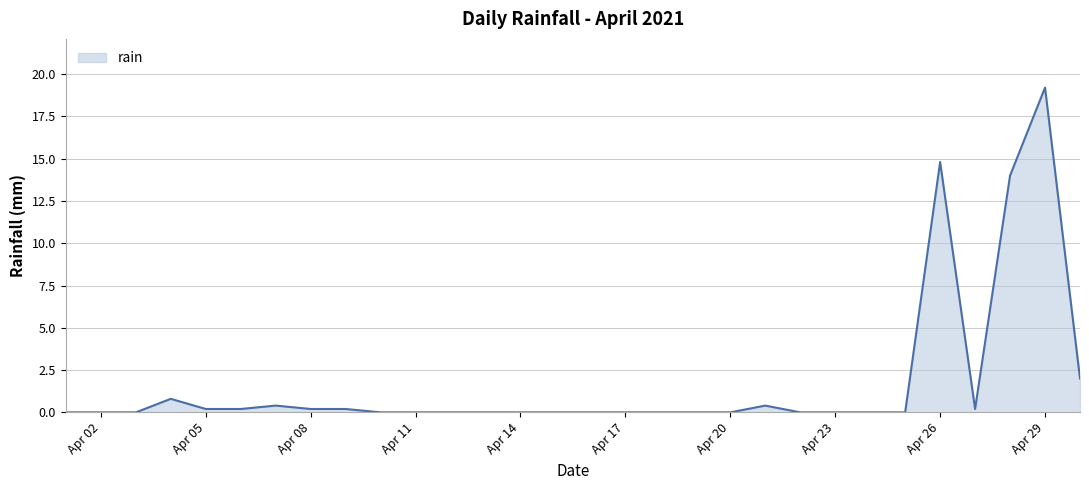

What is the maximum value shown in the chart?

19.2